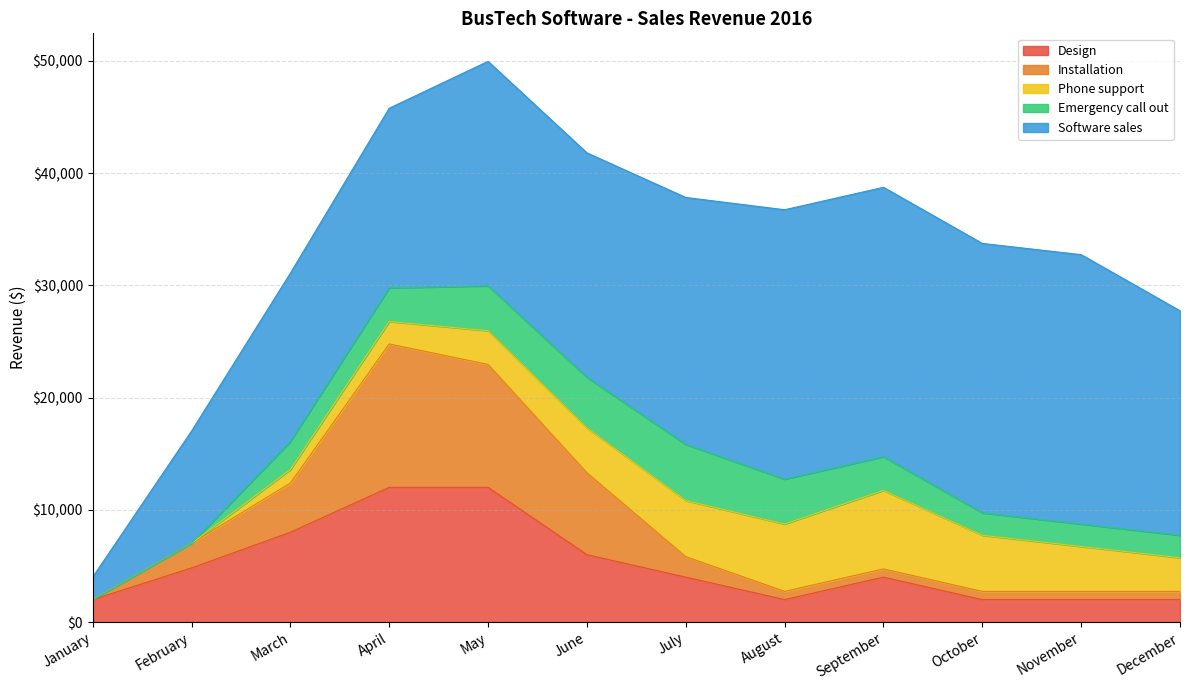

How many times do Installation and Emergency call out cross each other?

1